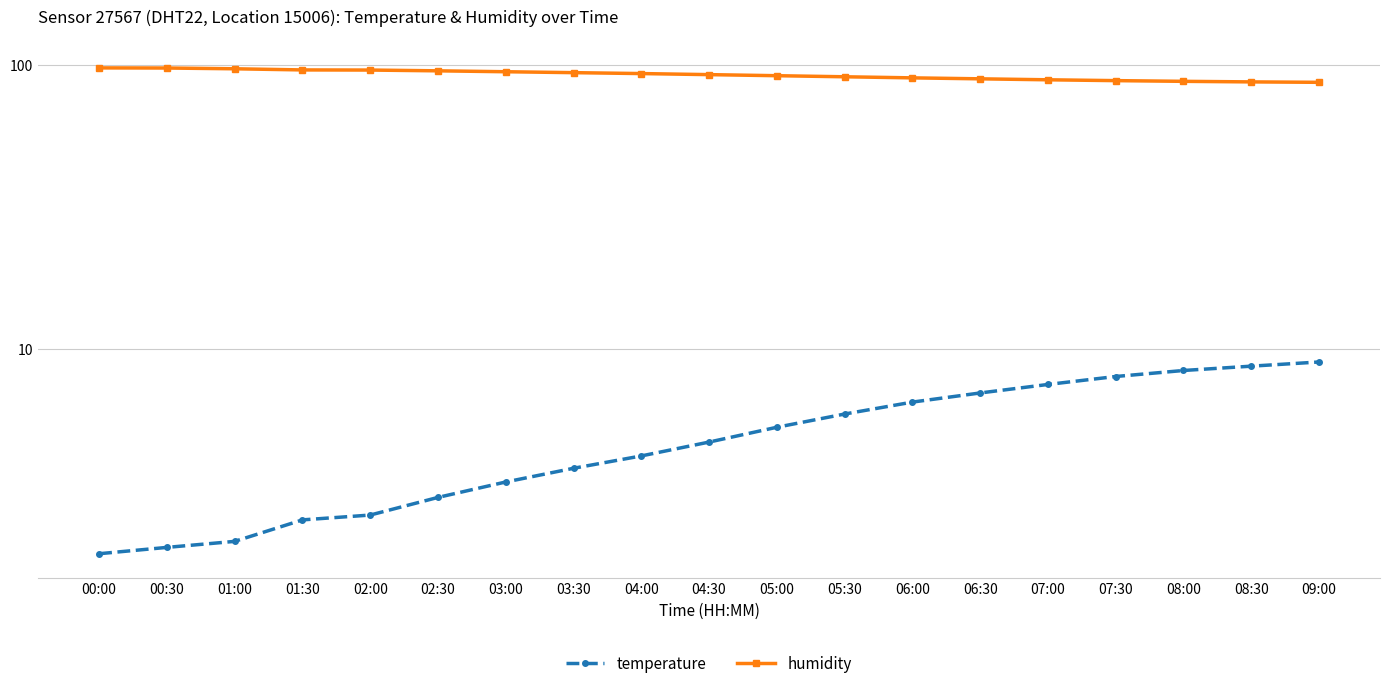

What is the greatest value displayed?

97.8